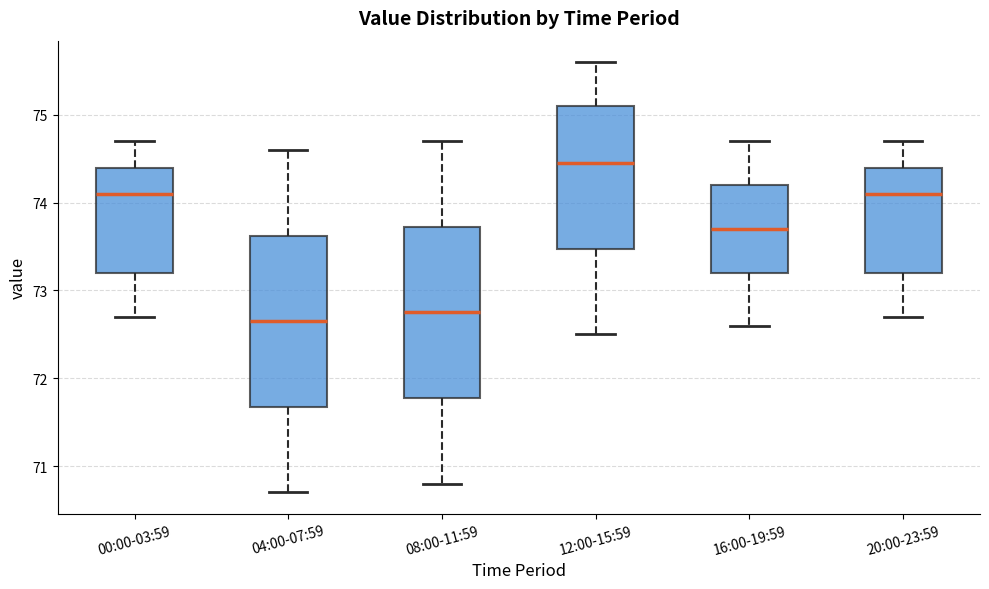

Where is the lower edge of the box for 04:00-07:59 on the y-axis? The values are not printed on the chart, so give them approximately, as read against the axis.

71.7